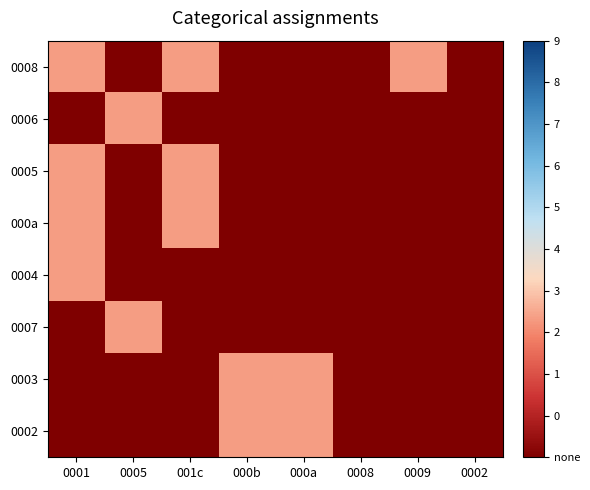

How many series are shown in this chart?

8